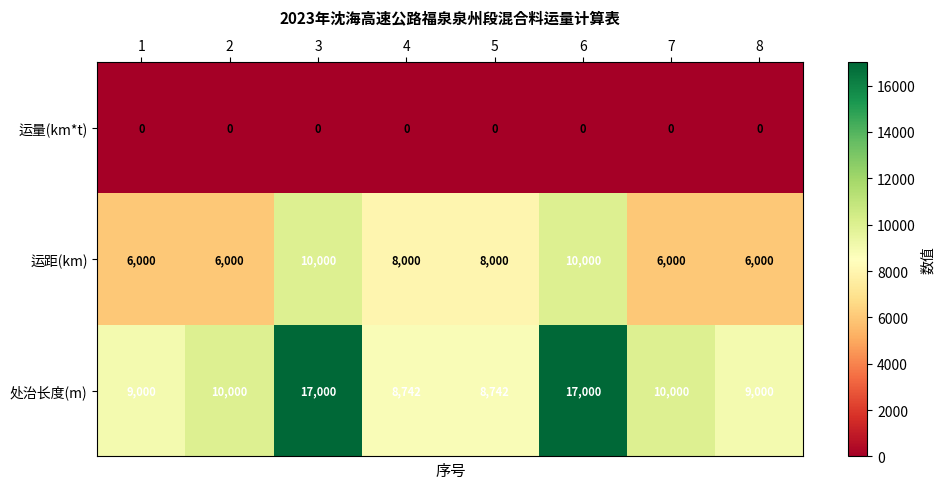

Is the value of 处治长度(m) at 8 greater than the value of 运距(km) at 3?

No